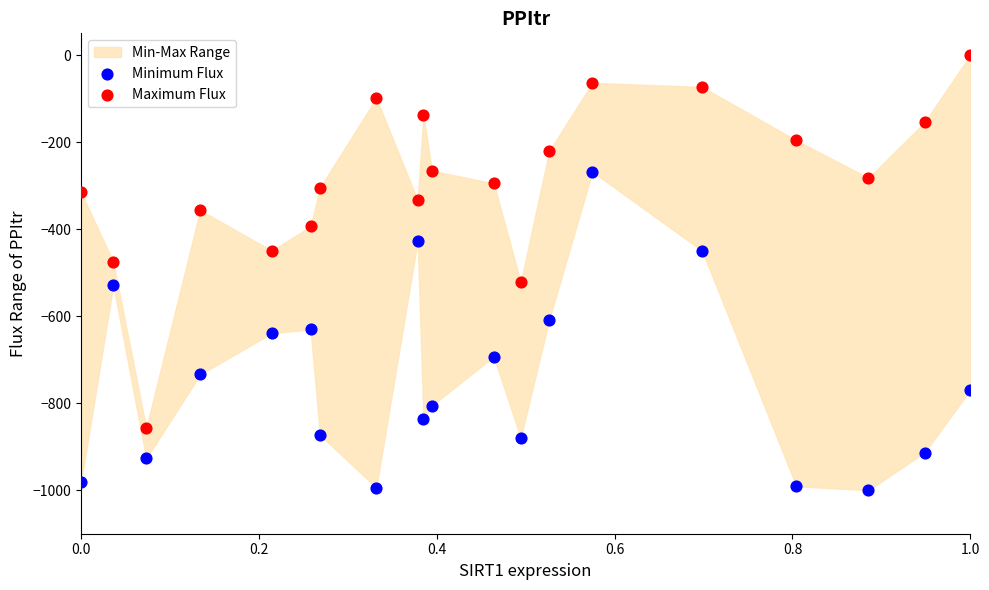

Which series has the largest Y range (max minus min)?

Maximum Flux